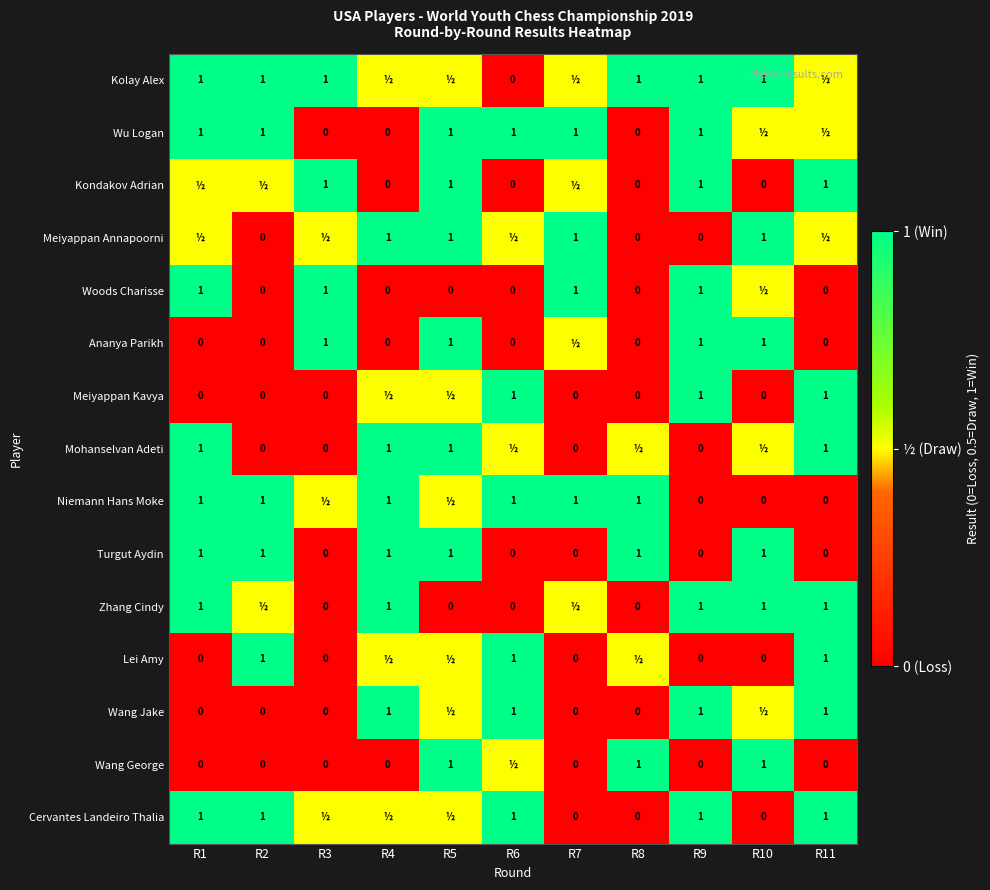

What is the difference between the maximum and minimum values in the Turgut Aydin series?

1.0